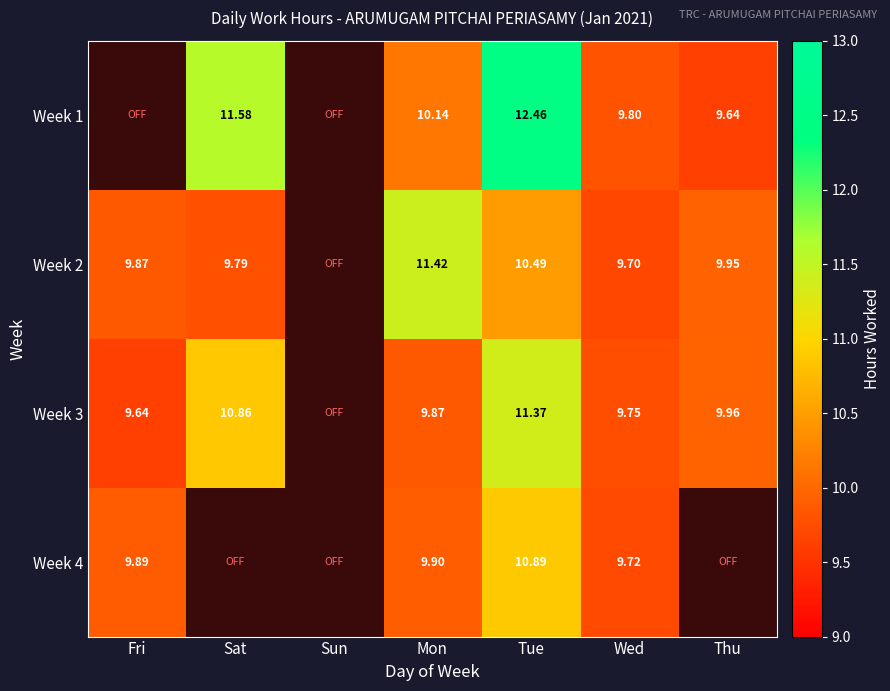

What is the difference between the maximum and minimum values in the Week 3 series?

1.7